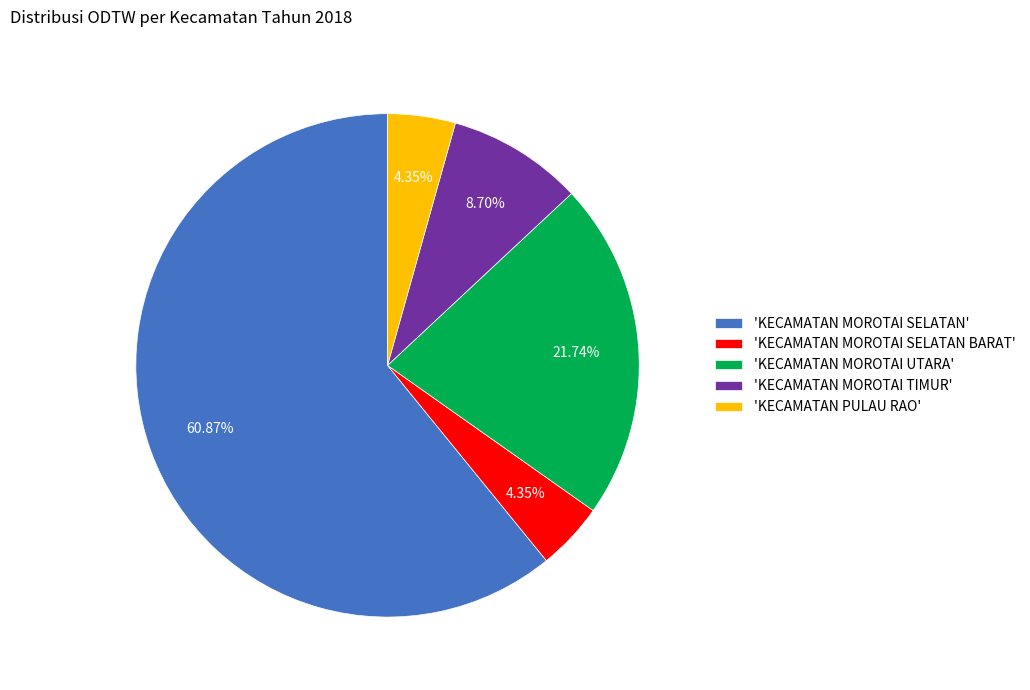

Approximately how many times larger is the value at 'KECAMATAN MOROTAI SELATAN' compared to 'KECAMATAN MOROTAI SELATAN BARAT'?

14.0